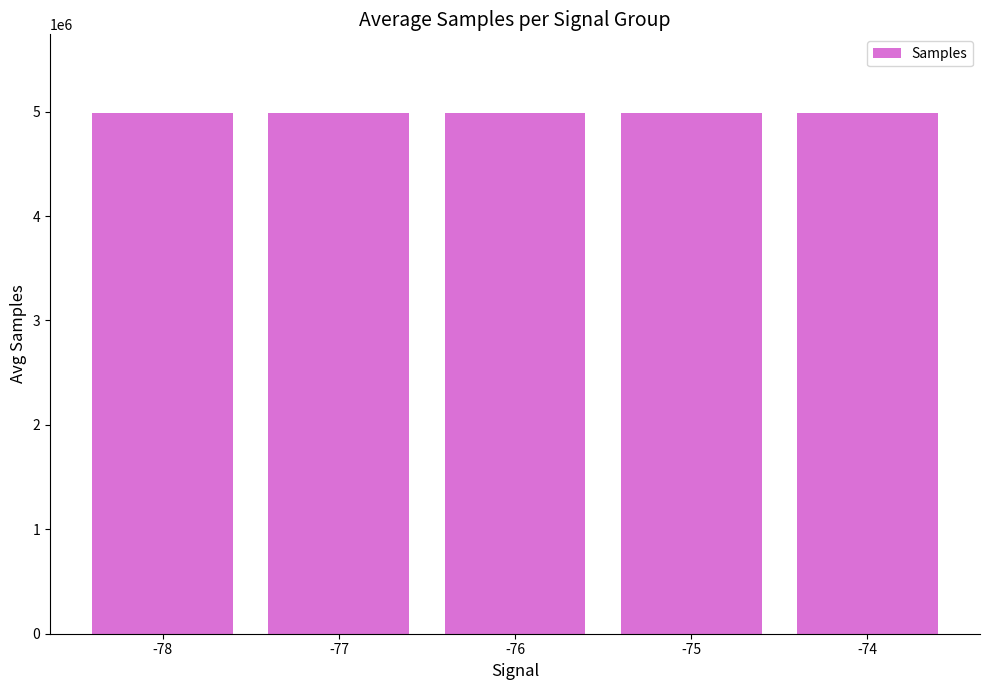

What is the greatest value displayed?

4991971.2